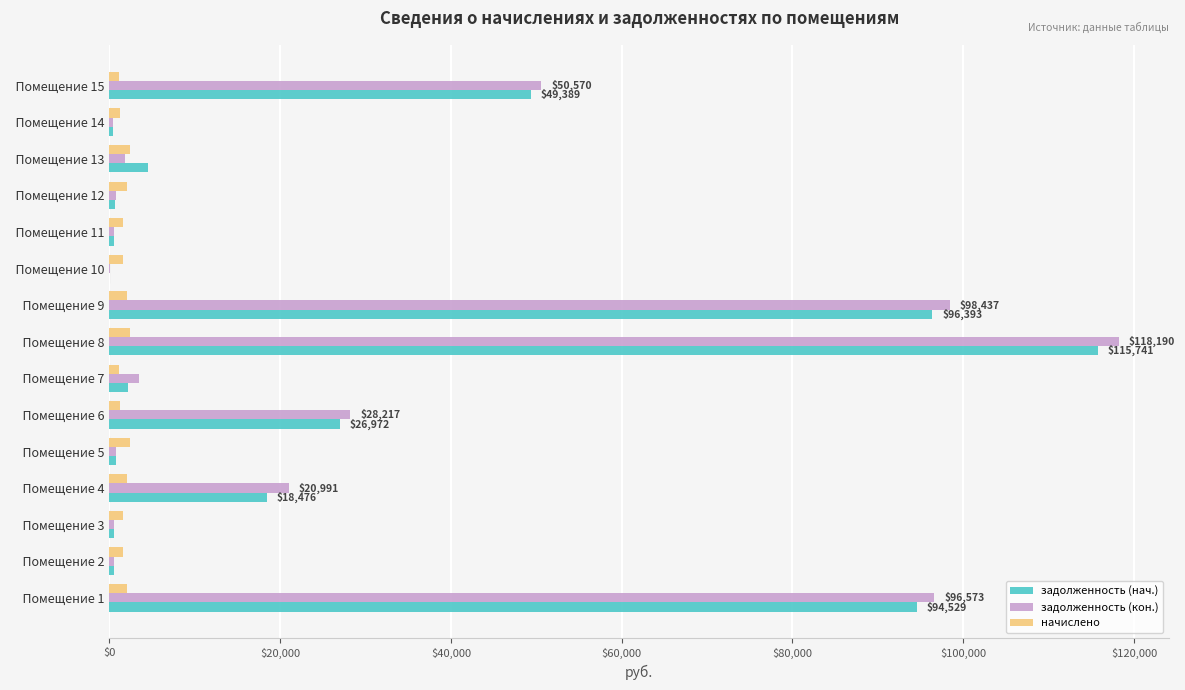

The value of задолженность (нач.) at   Помещение 15 is 81912.7. True or false?

False